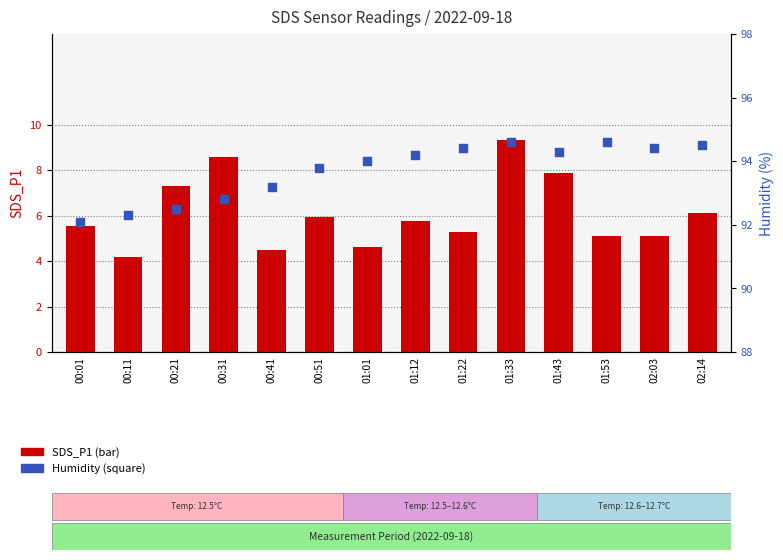

Which series reaches the minimum Y coordinate?

SDS_P1